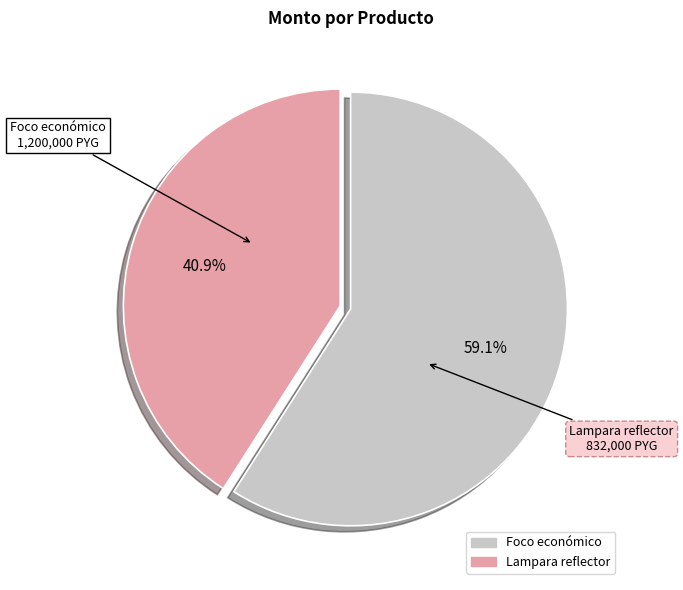

Is it true that Foco económico is 59% of the pie?

True